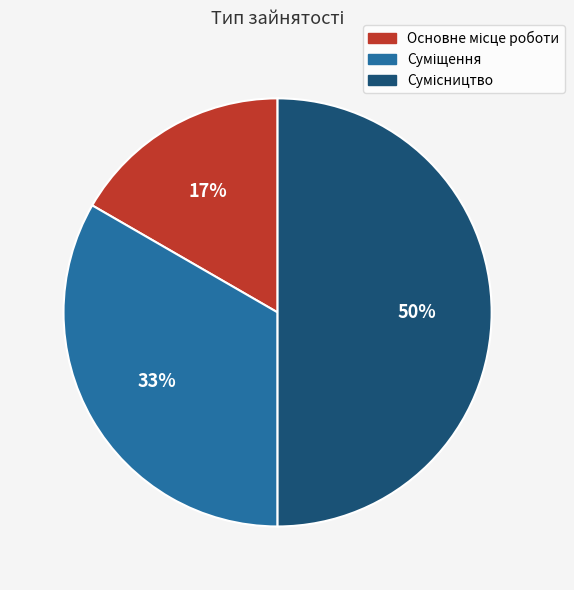

To the nearest percent, what is the difference between the largest and smallest slice percentages?

33%